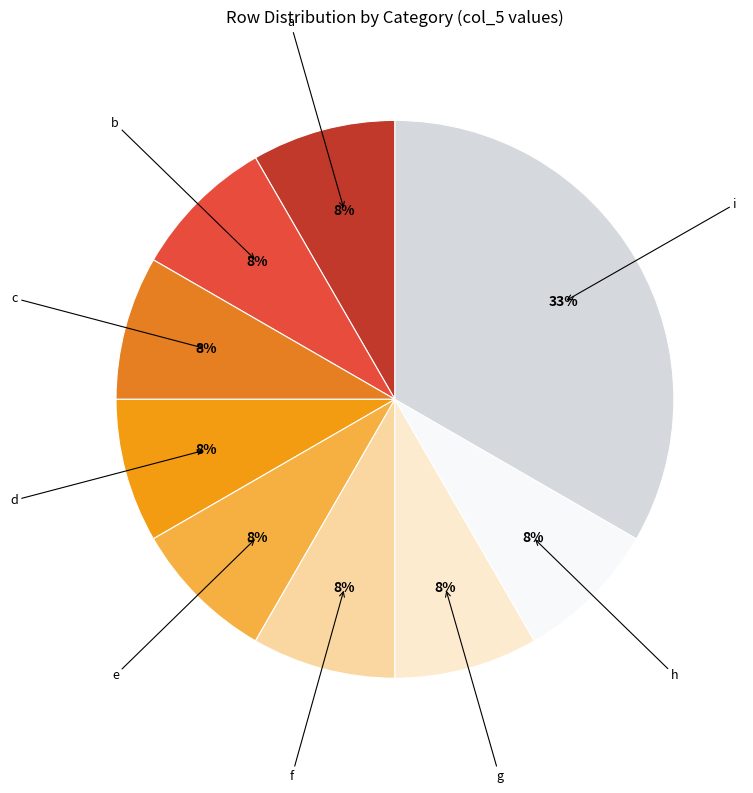

To the nearest percent, what is the average slice percentage?

11%